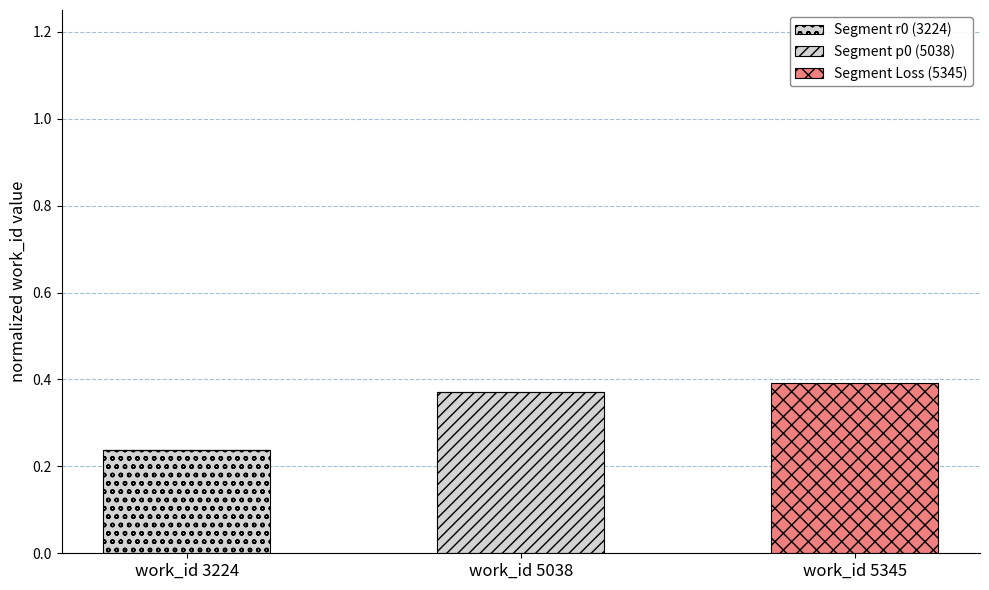

Which series has the largest range (max minus min)?

Segment Loss (5345)